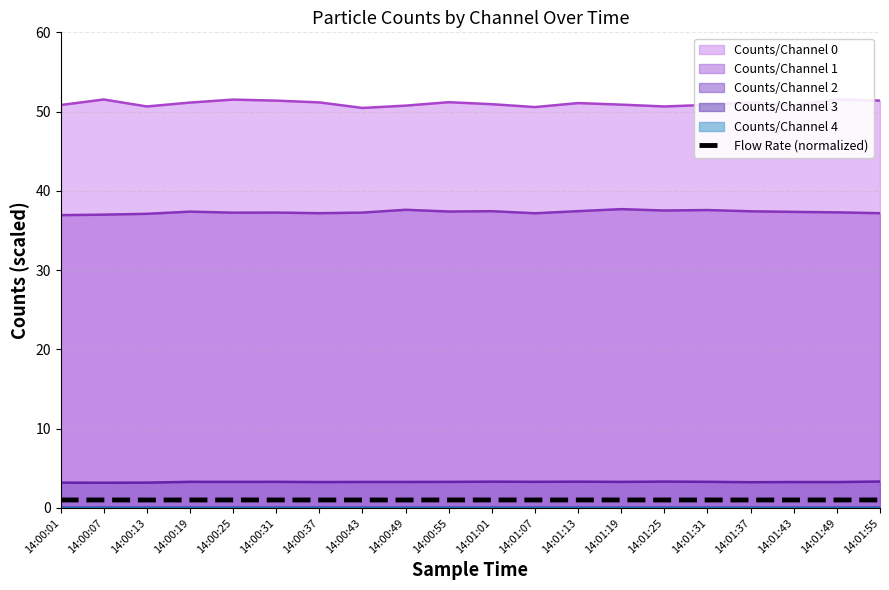

How many interior local valleys (lower than both neighbors) does the data have?

6